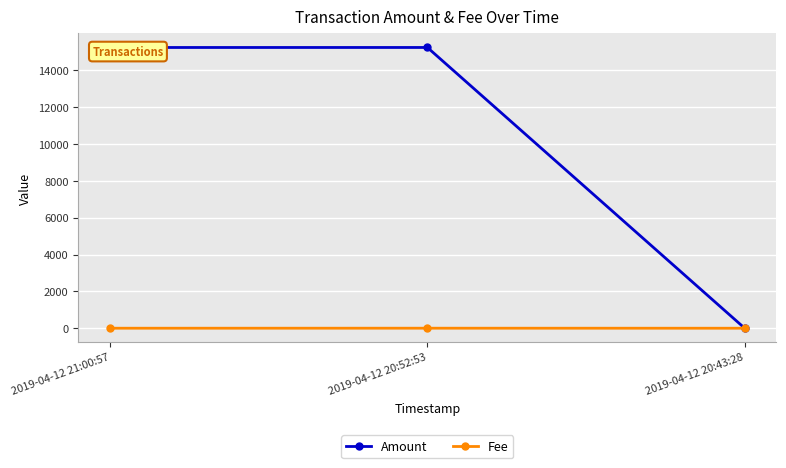

At which label does Amount reach its minimum?

2019-04-12 20:43:28